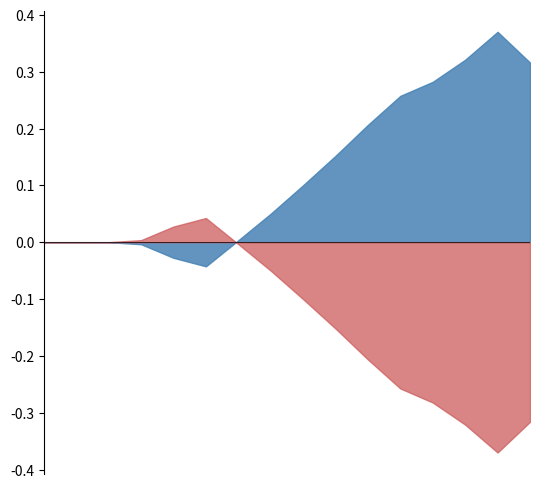

The Spouse series shows 0 at 5-9. True or false?

True